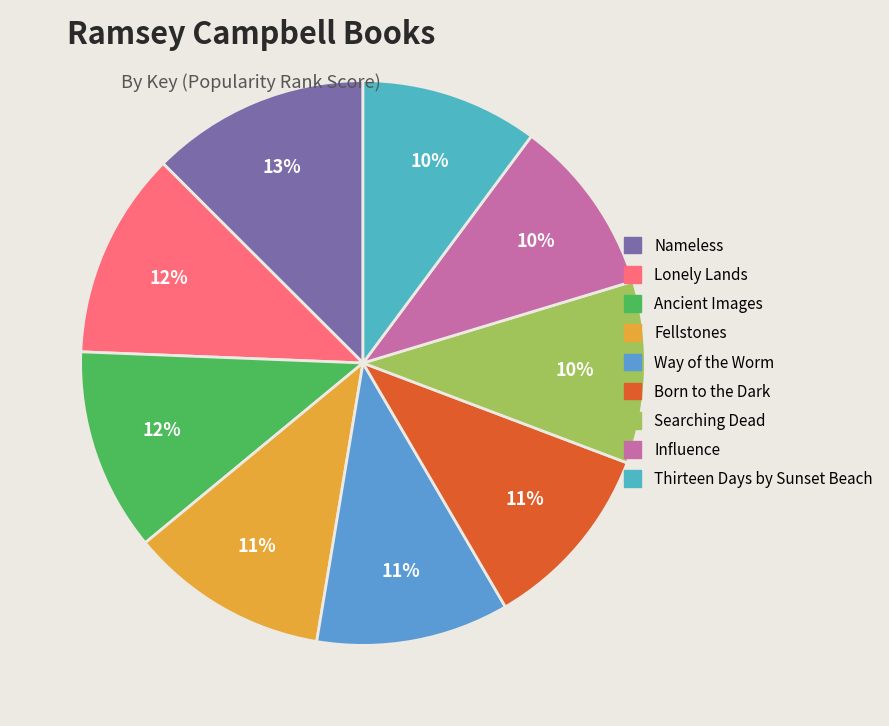

How much of the chart is everything except Way of the Worm?

89.0%